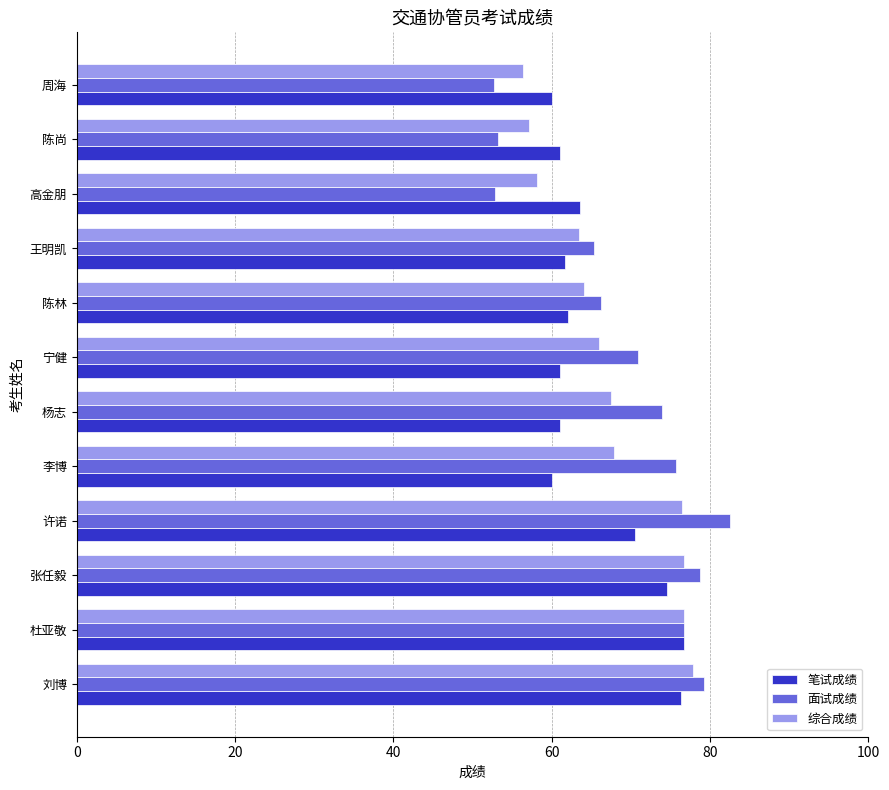

Rank the series at 李博 from highest to lowest value.

面试成绩, 综合成绩, 笔试成绩